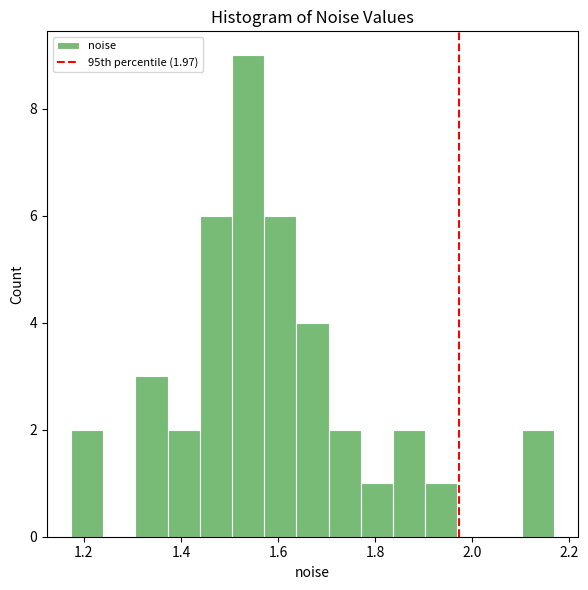

Around what value on the x-axis is the tallest bar? Give the approximate position of its centre, as read against the axis.

1.54